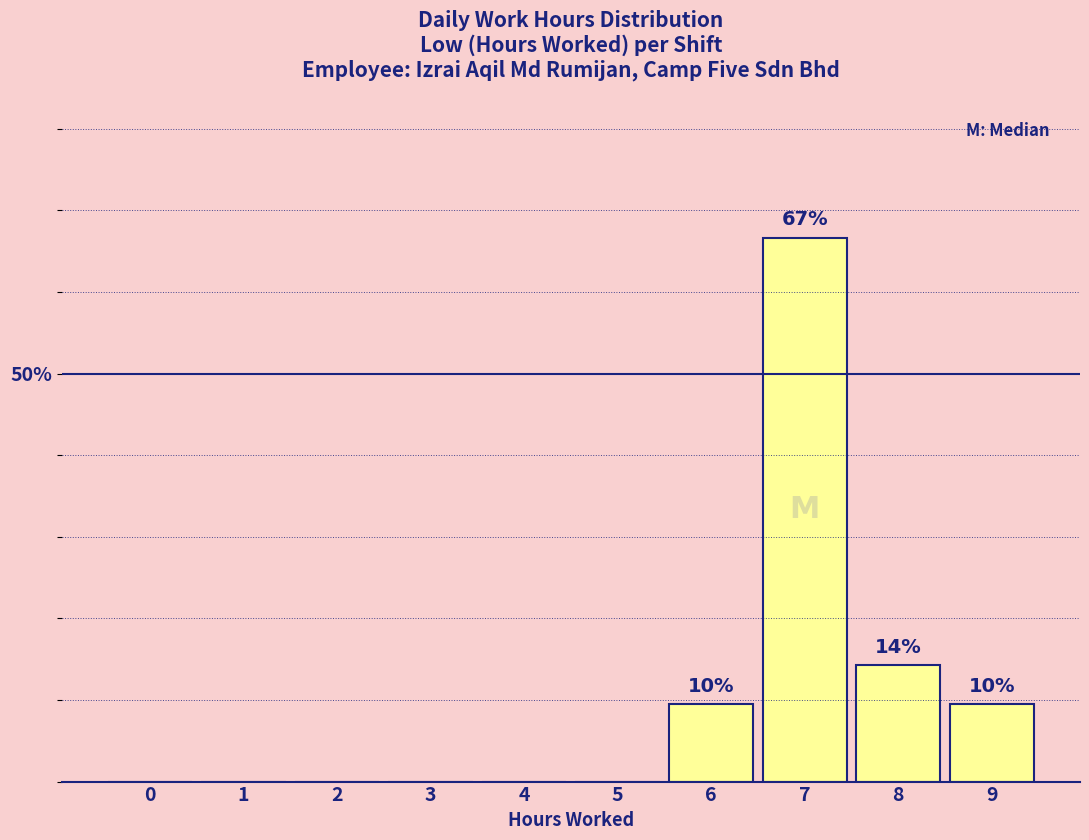

Are the bars horizontal?

No